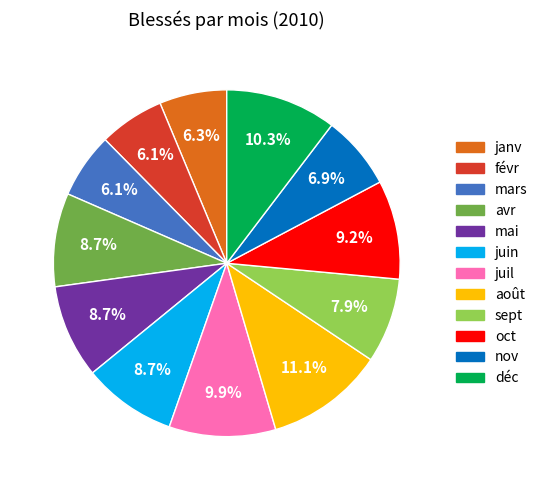

Count the number of slices in the pie.

12